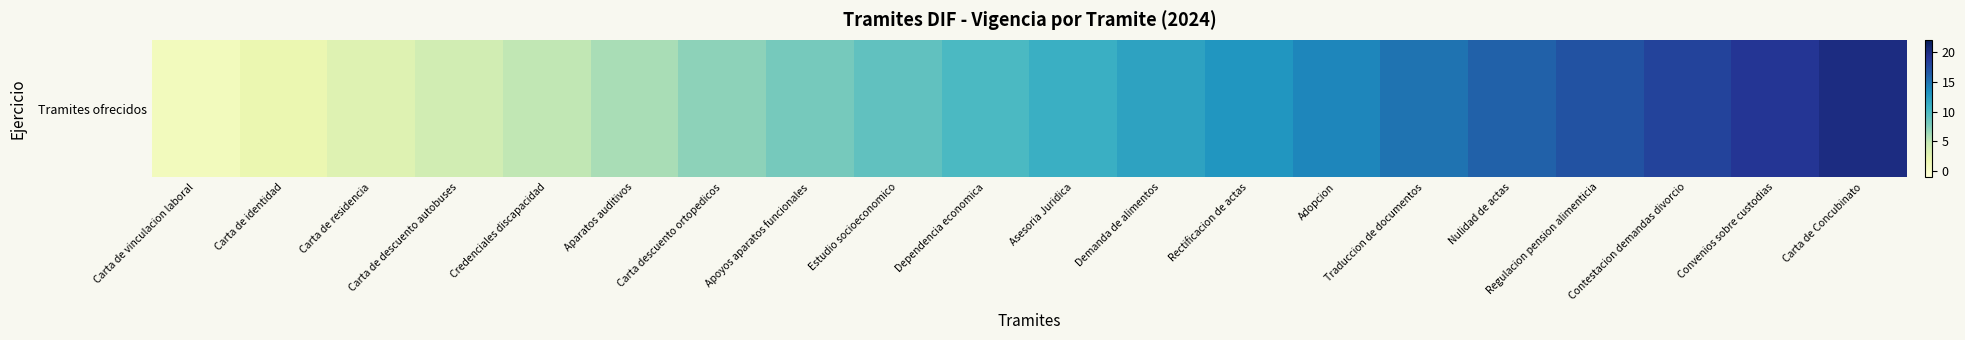

What is the smallest value displayed?

1